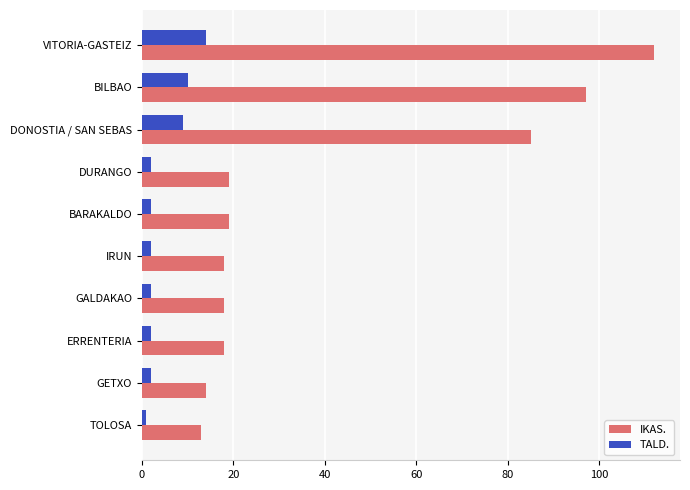

Between TOLOSA and VITORIA-GASTEIZ, which series saw the biggest shift?

IKAS.